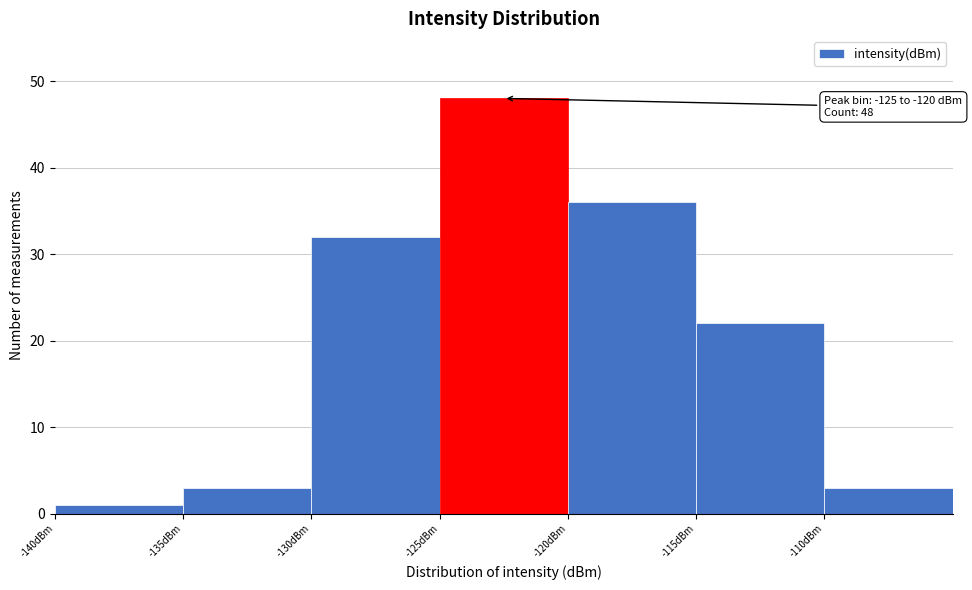

Over which range of the x-axis is the bar tallest?

-125 to -120